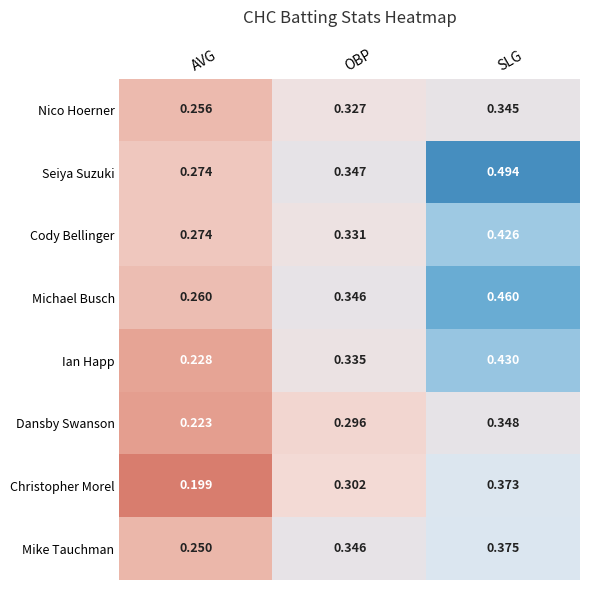

Which series has the largest total across all categories?

Seiya Suzuki